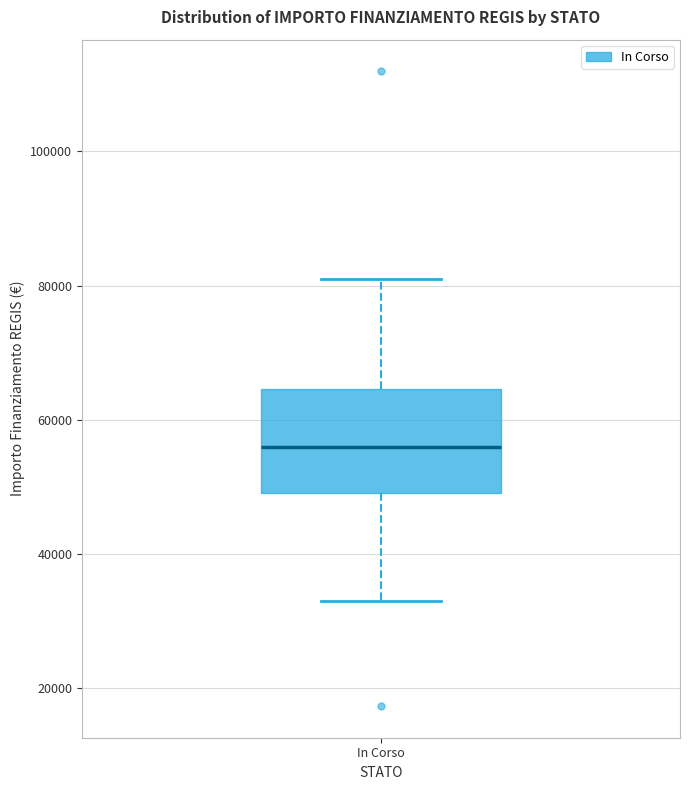

Read this box plot against the y-axis: the position of the median line, the range covered by the box, and the ends of both whiskers. The values are not printed on the chart, so give them approximately, as read against the axis.

median 56000, box 50000 to 64000, whiskers 32000 to 80000